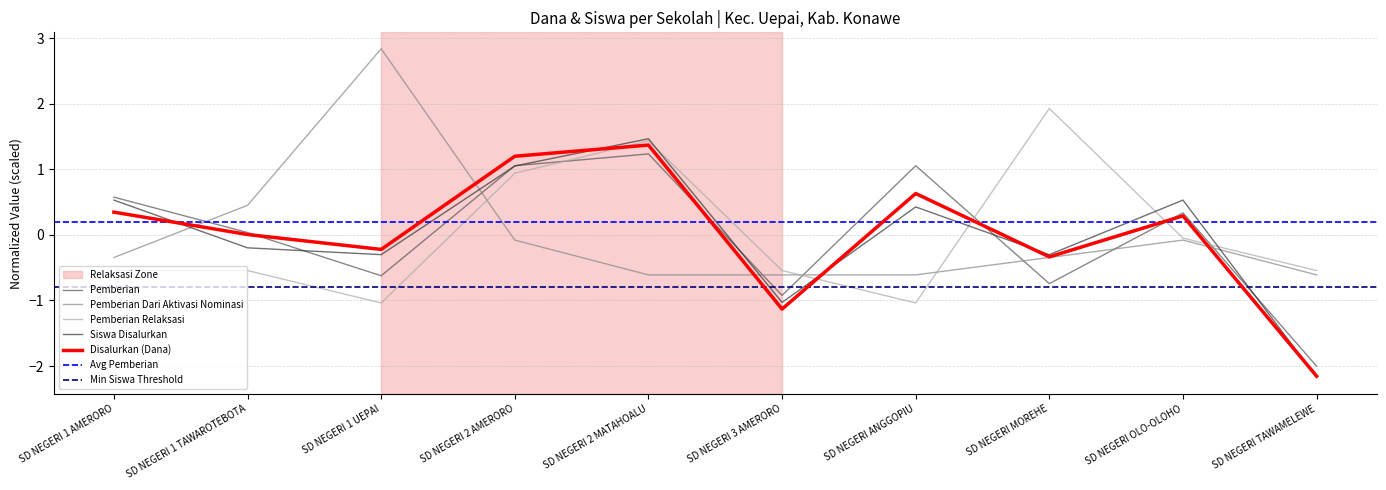

How many data points in Pemberian Dari Aktivasi Nominasi are above 0?

2